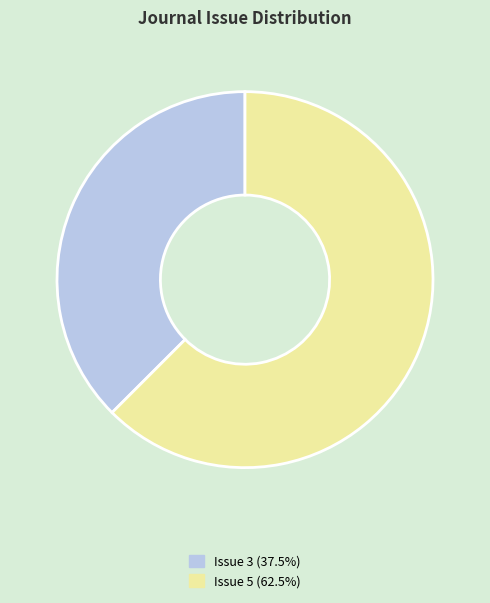

Does any single category account for the majority?

Yes